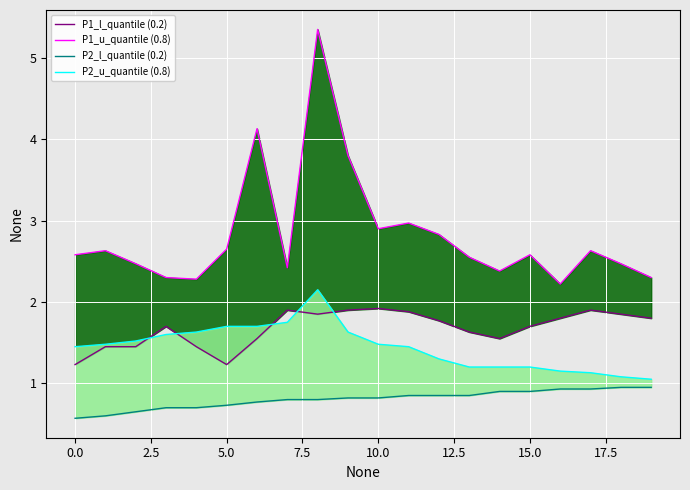

What is the minimum value for P2_l_quantile (0.2)?

0.6